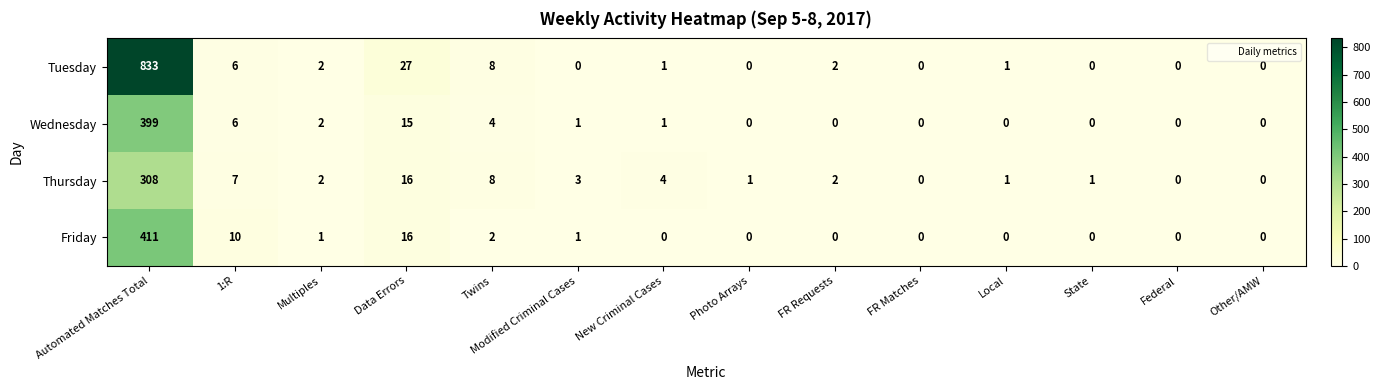

Rank the series by their maximum value, from lowest to highest.

Thursday, Wednesday, Friday, Tuesday